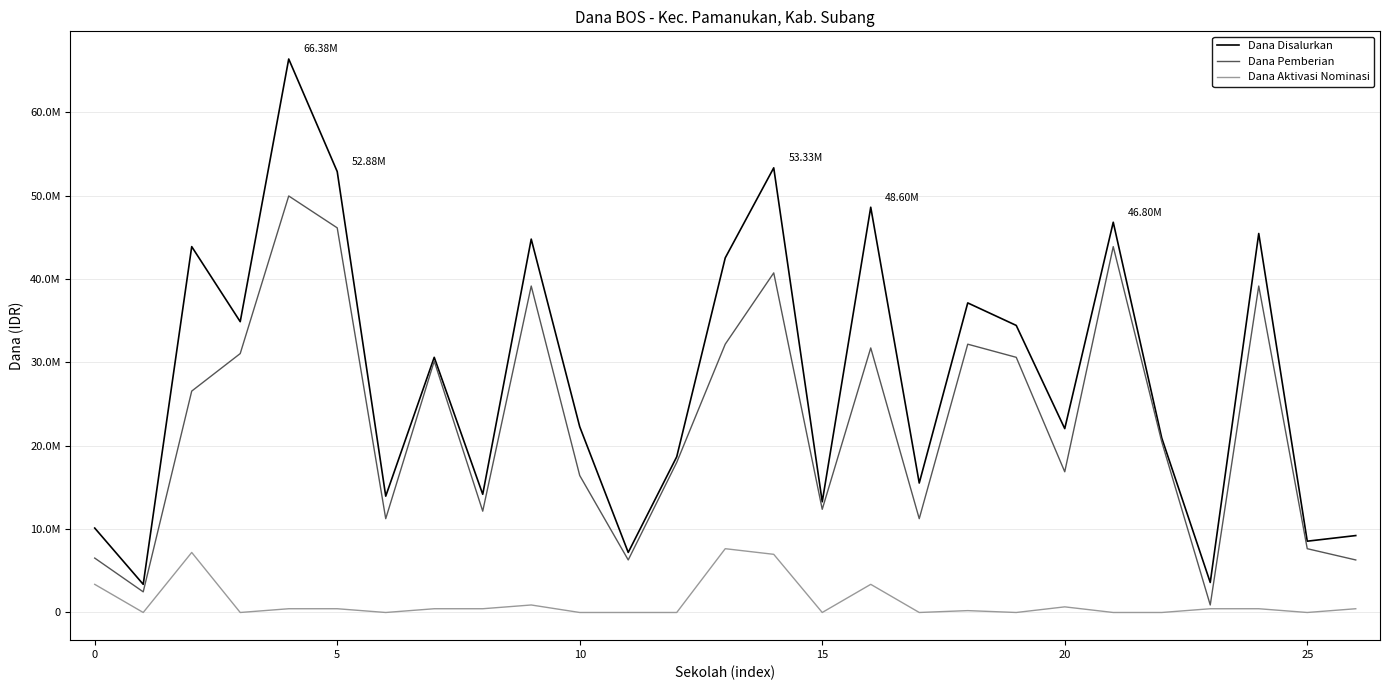

Is this an area chart (filled region under the line)?

No